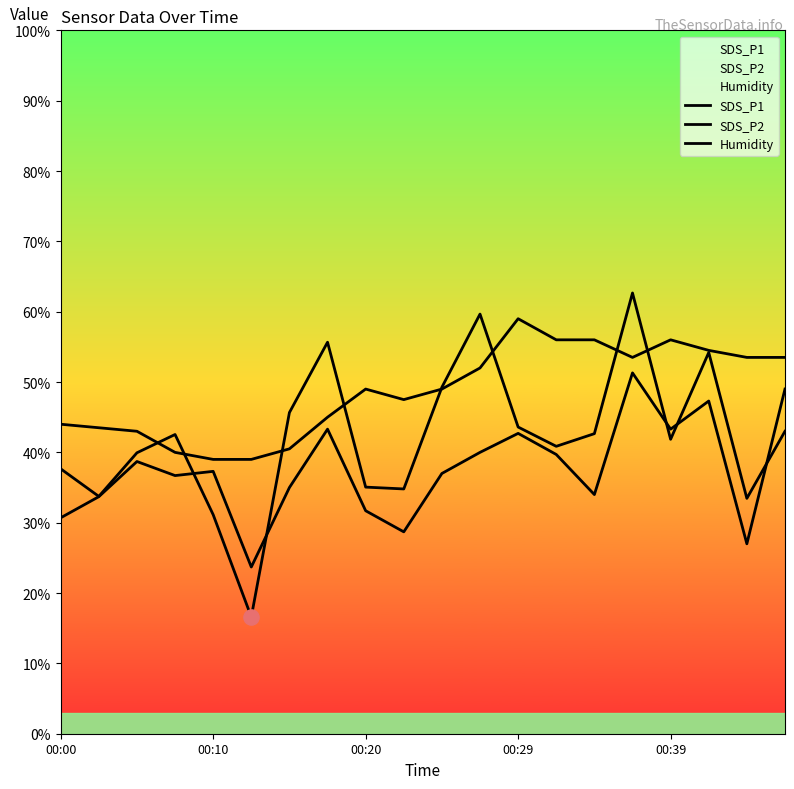

Is the value of SDS_P2 at 00:29 greater than the value of Humidity at 13?

No